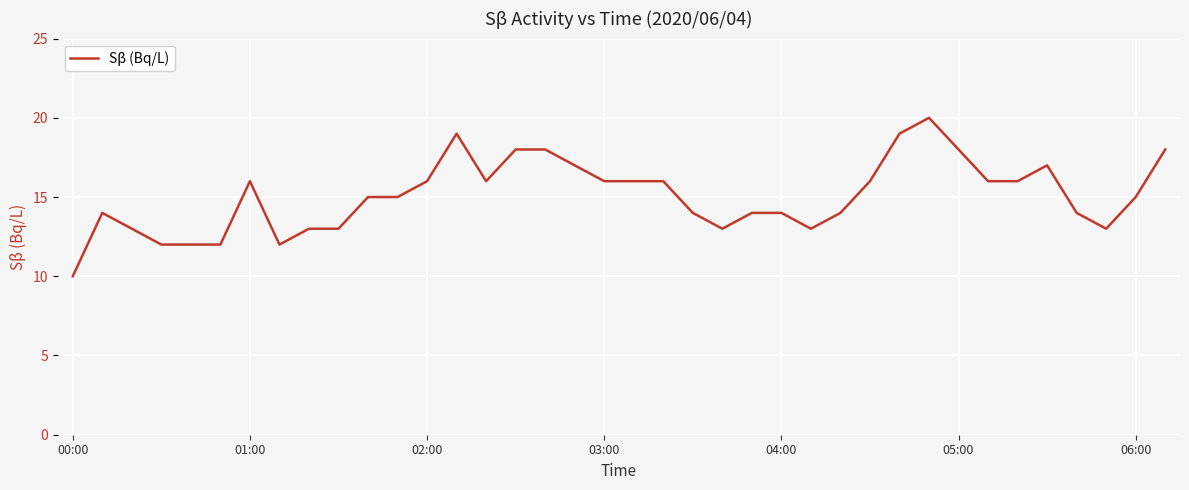

What is the difference between the maximum and minimum values?

10